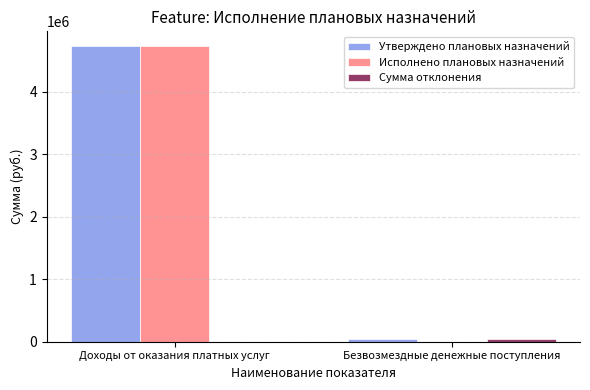

Count the number of categories in the chart.

2